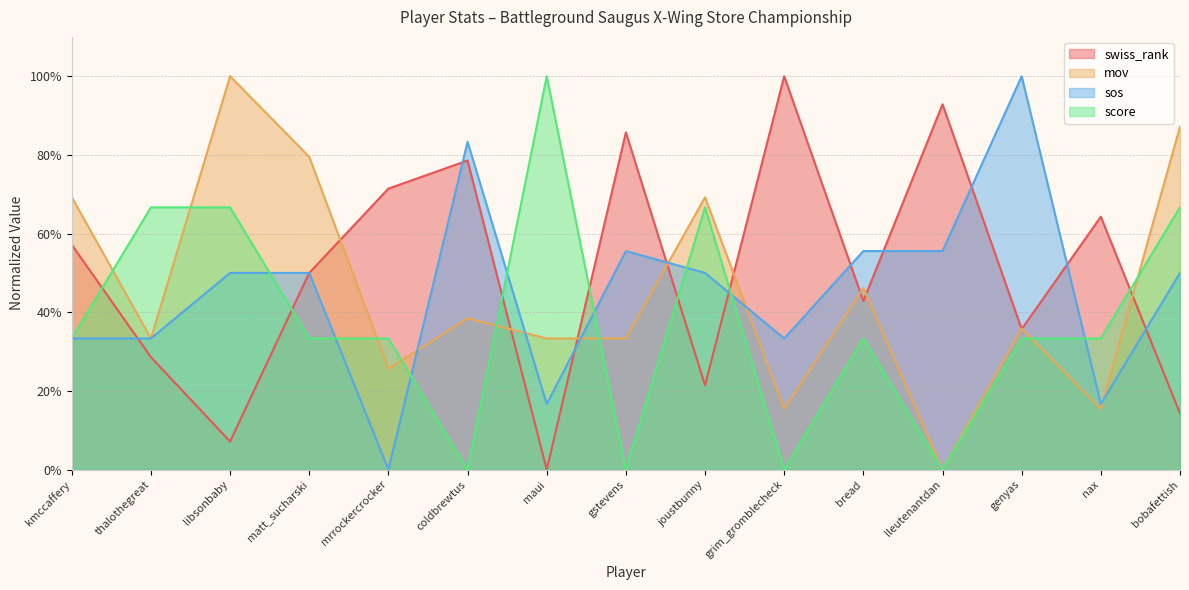

What value does the mov series have at grim_gromblecheck?

15.4